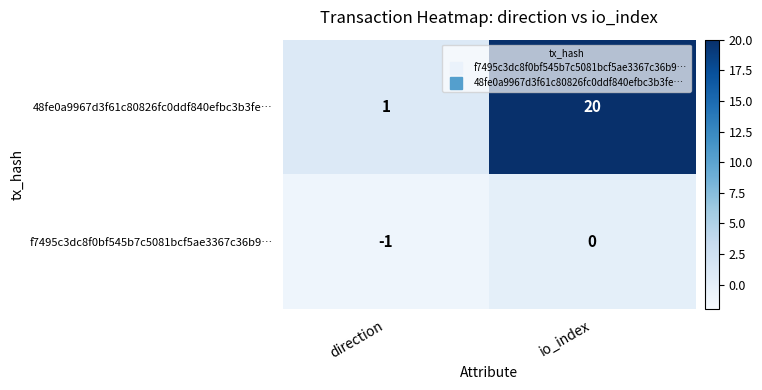

True or false: 48fe0a9967d3f61c80826fc0ddf840efbc3b3fe… has a value of 1 at direction.

True